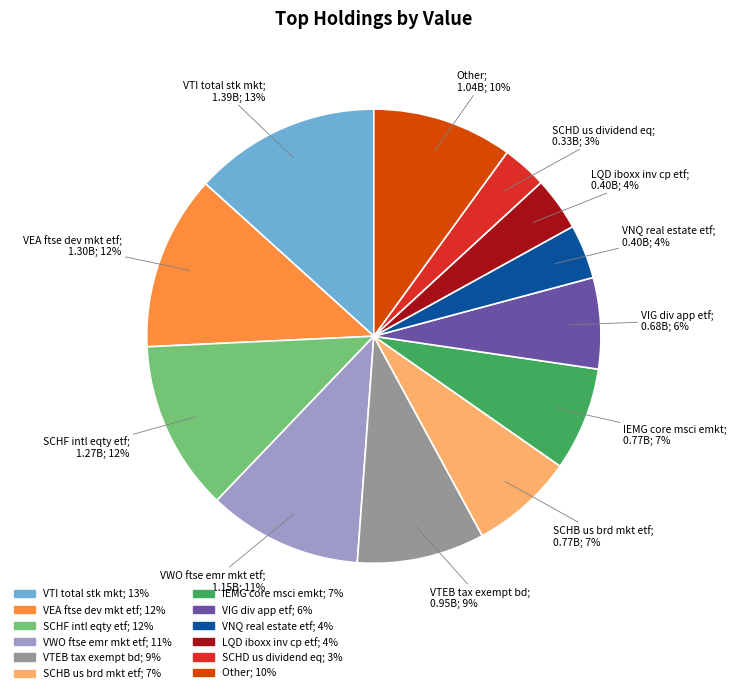

The VWO ftse emr mkt etf slice represents 23% of the pie. True or false?

False